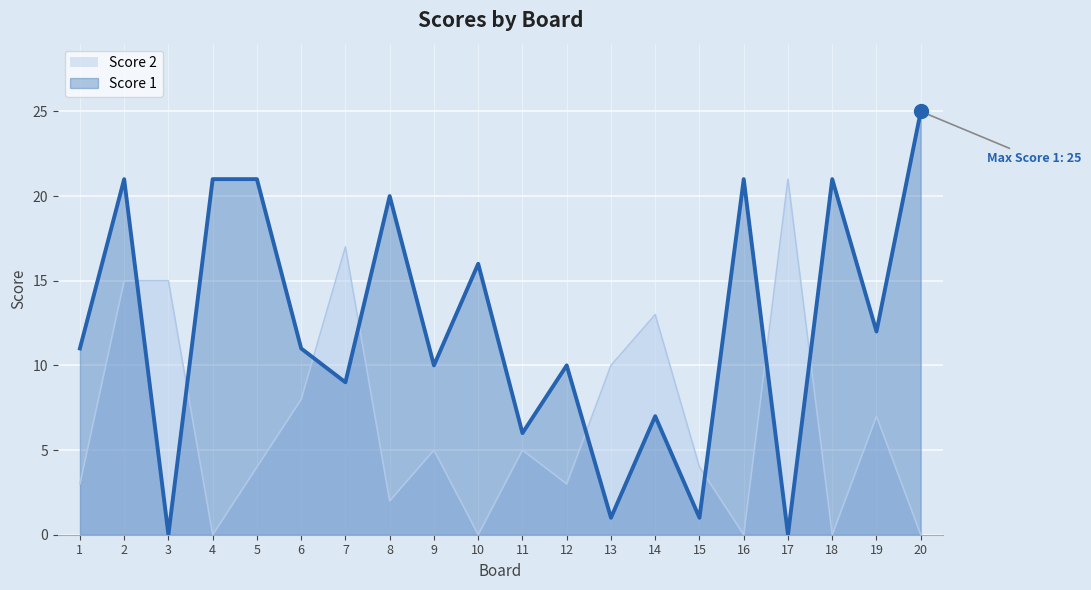

The value of Score 1 at 9 is 6. True or false?

False